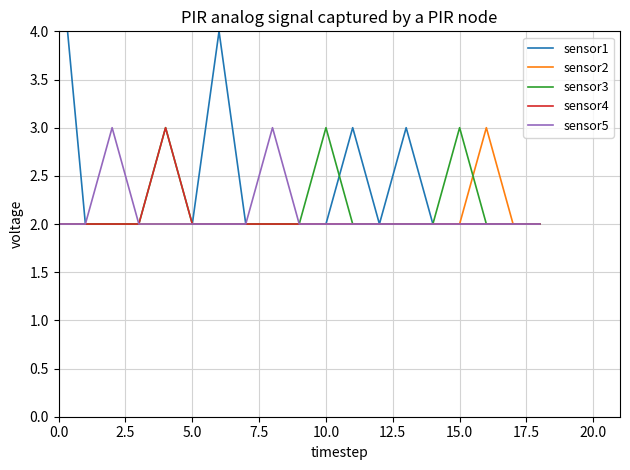

Does the chart display data point markers on the line(s)?

No